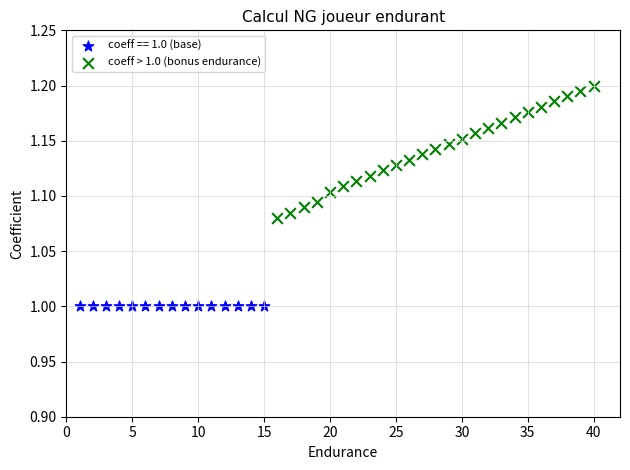

Which series reaches the minimum Y coordinate?

coeff == 1.0 (base)